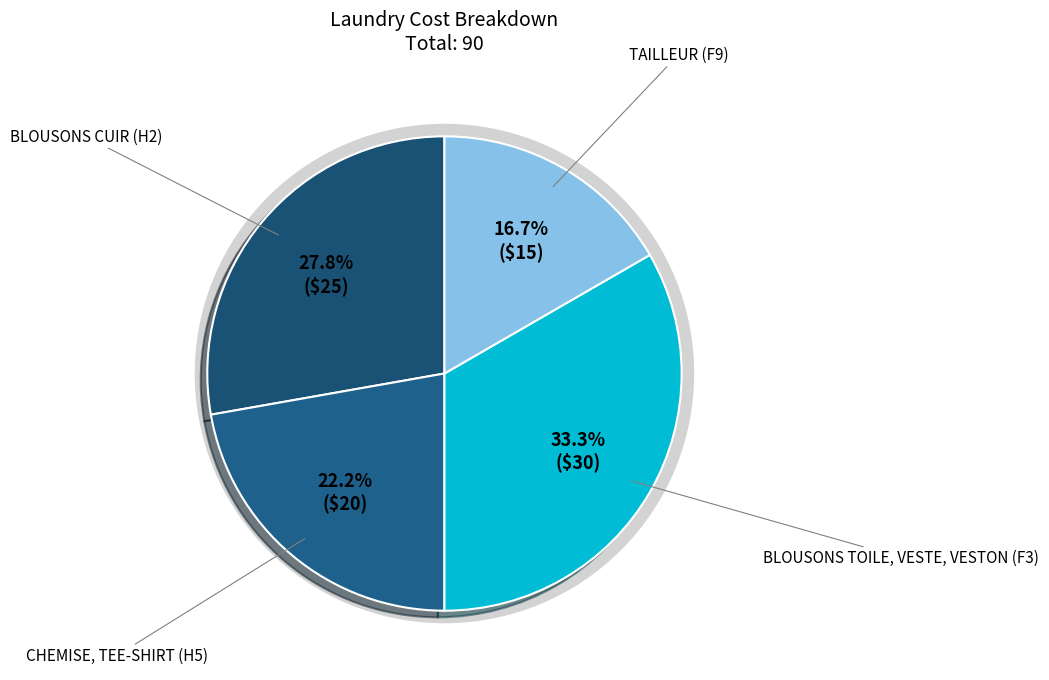

How many segments does this pie chart have?

4